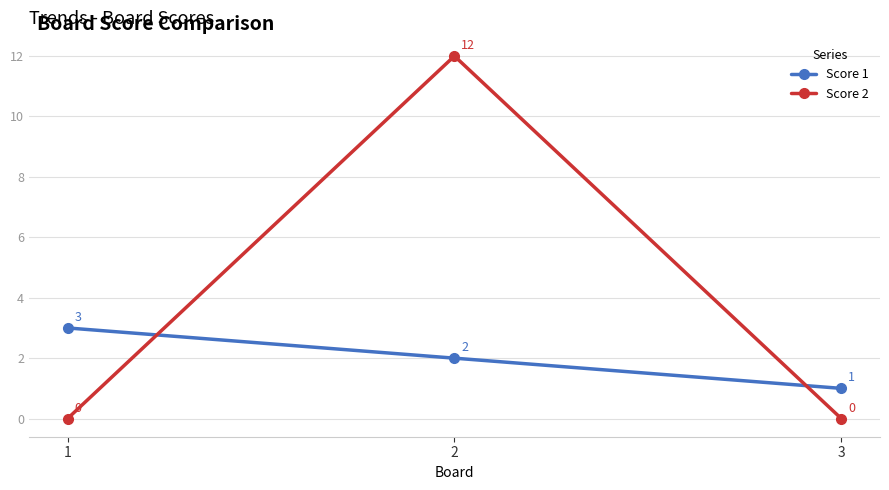

Which series has the largest range (max minus min)?

Score 2